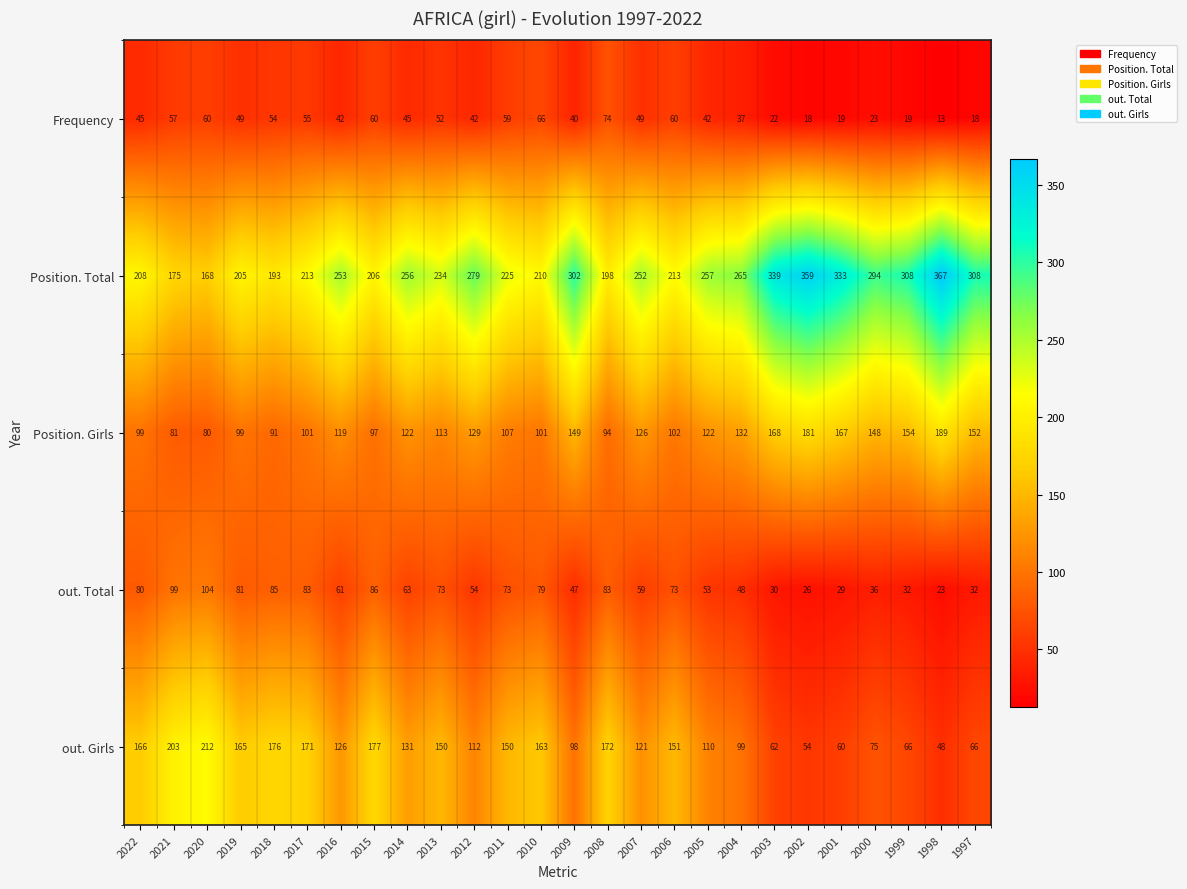

Is the value of Position. Girls at 2015 greater than the value of Frequency at 2007?

Yes